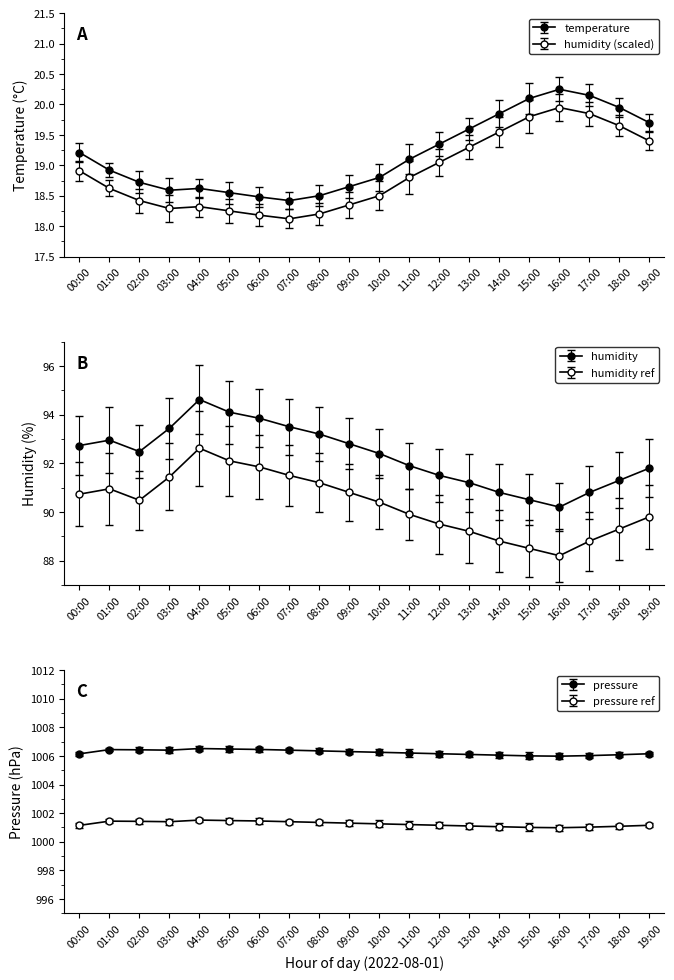

What is the average value of the humidity series?

92.3